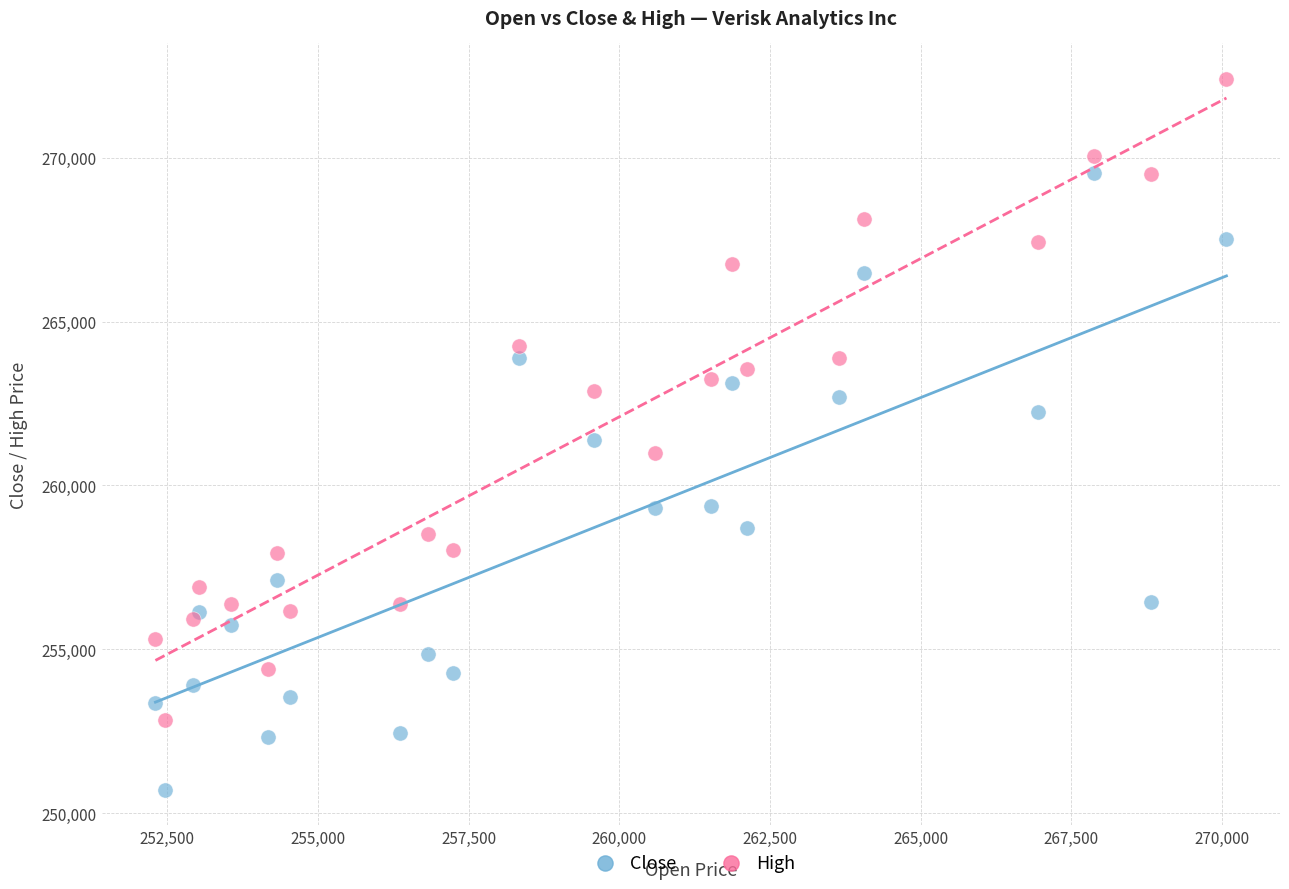

Which series has the widest spread of Y values?

High